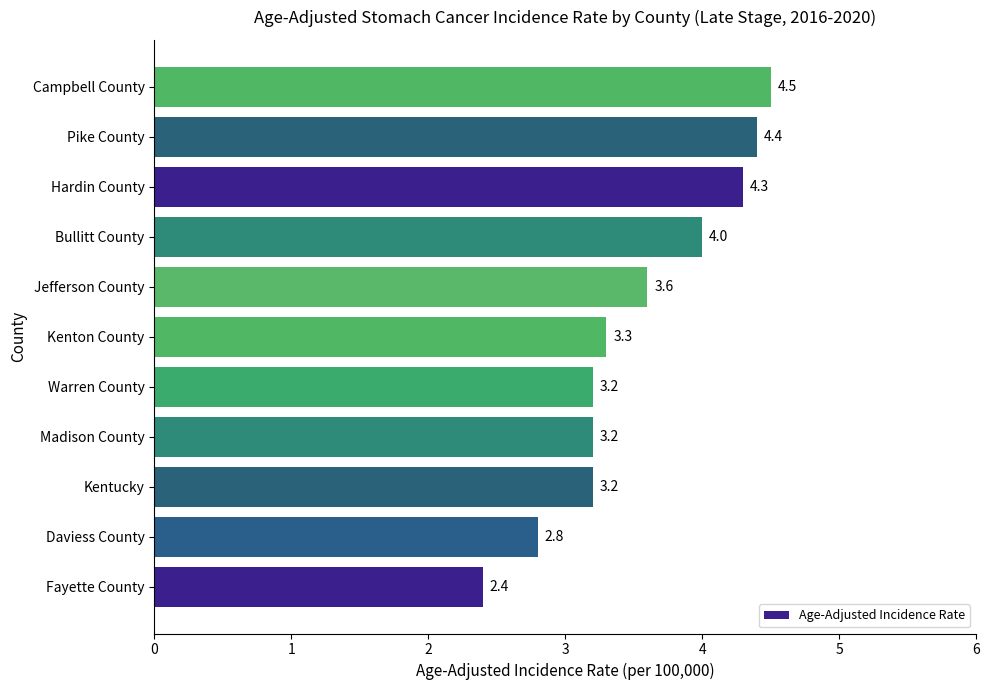

The chart shows a value of 4.3 at Hardin County. True or false?

True